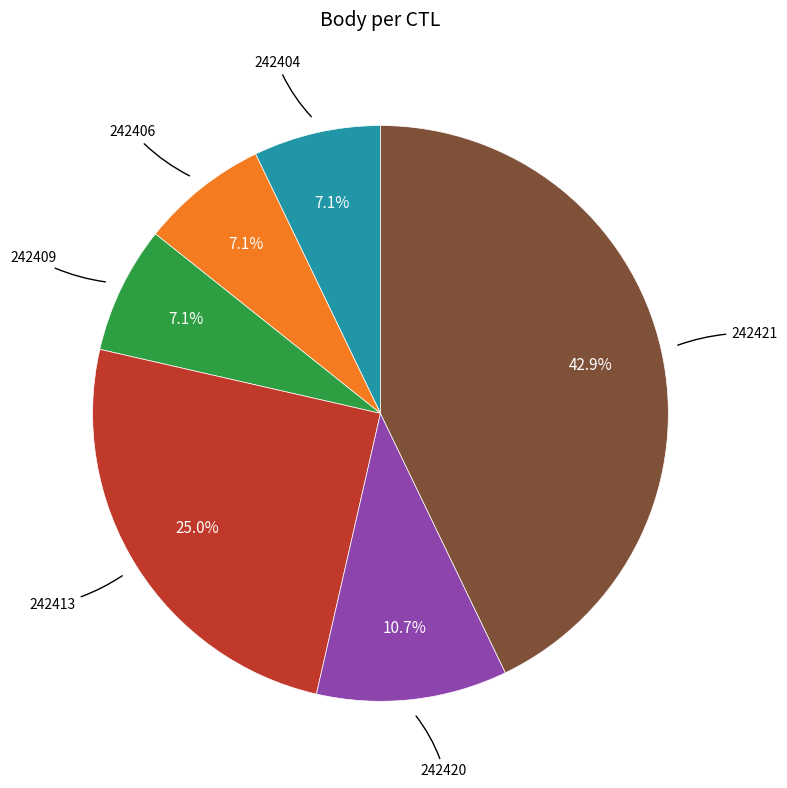

Does any single category account for the majority?

No